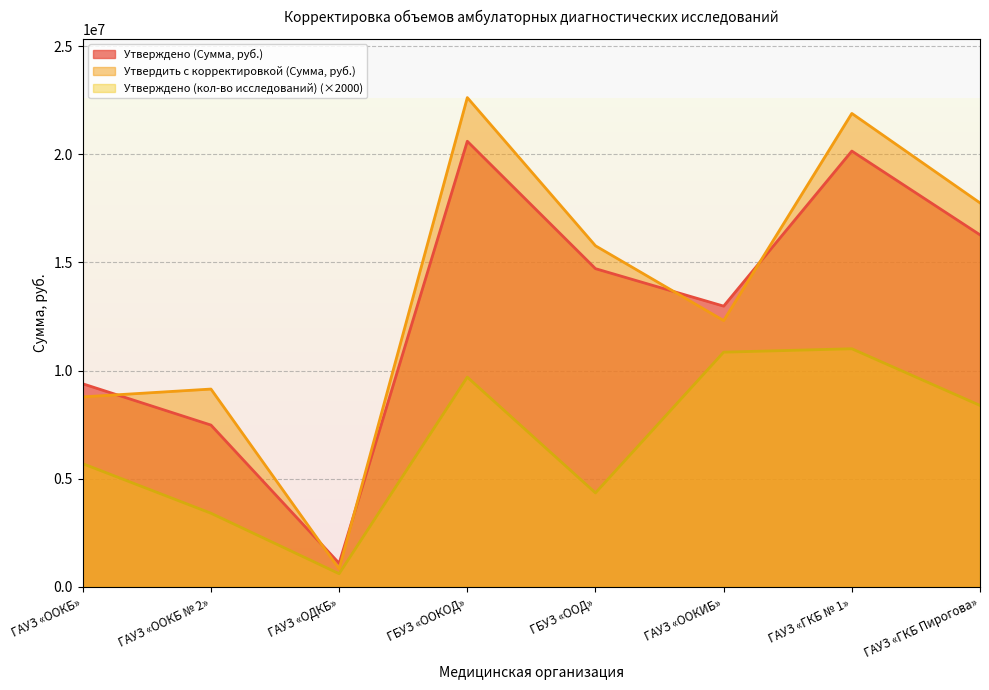

Which series has the widest spread of values?

Утвердить с корректировкой (Сумма, руб.)